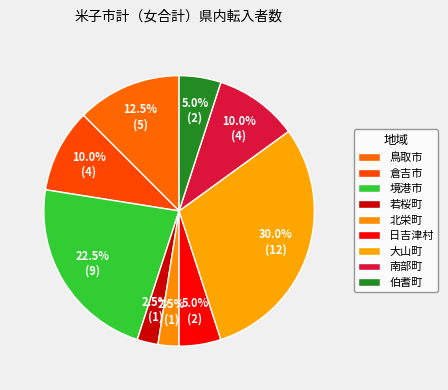

Count the number of slices in the pie.

9